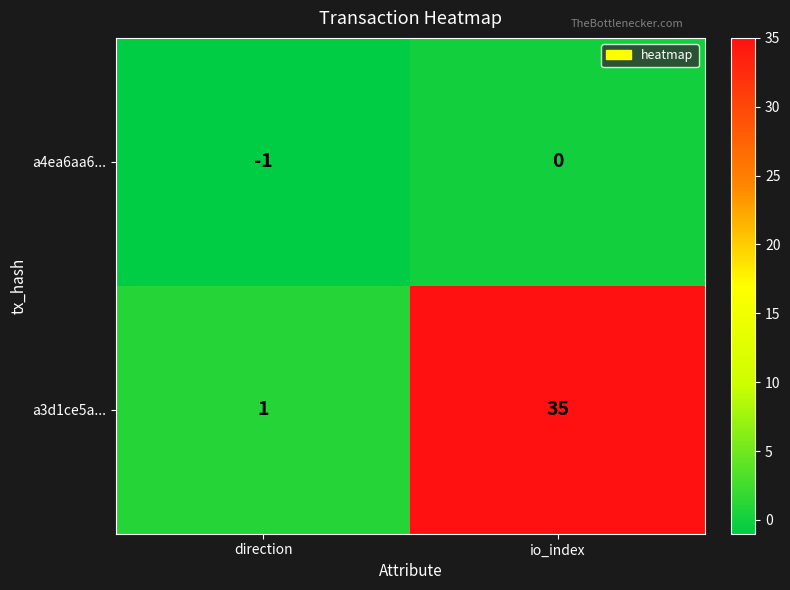

Rank the categories by a4ea6aa6... value from lowest to highest.

direction, io_index